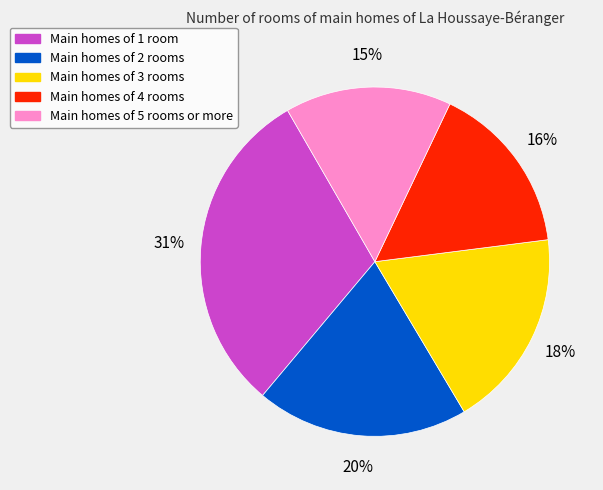

Does any single category account for the majority?

No